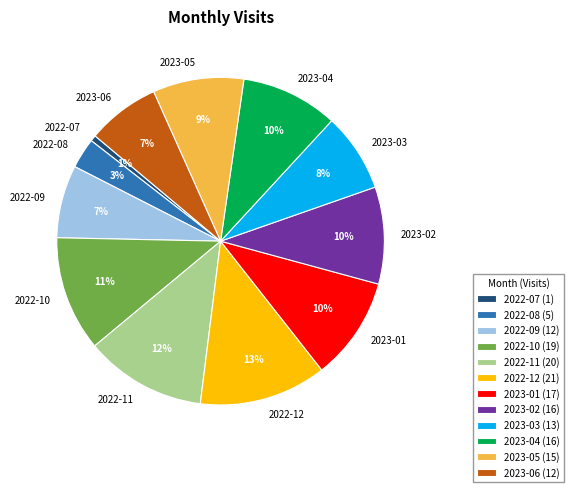

Is it true that 2022-12 is 5% of the pie?

False